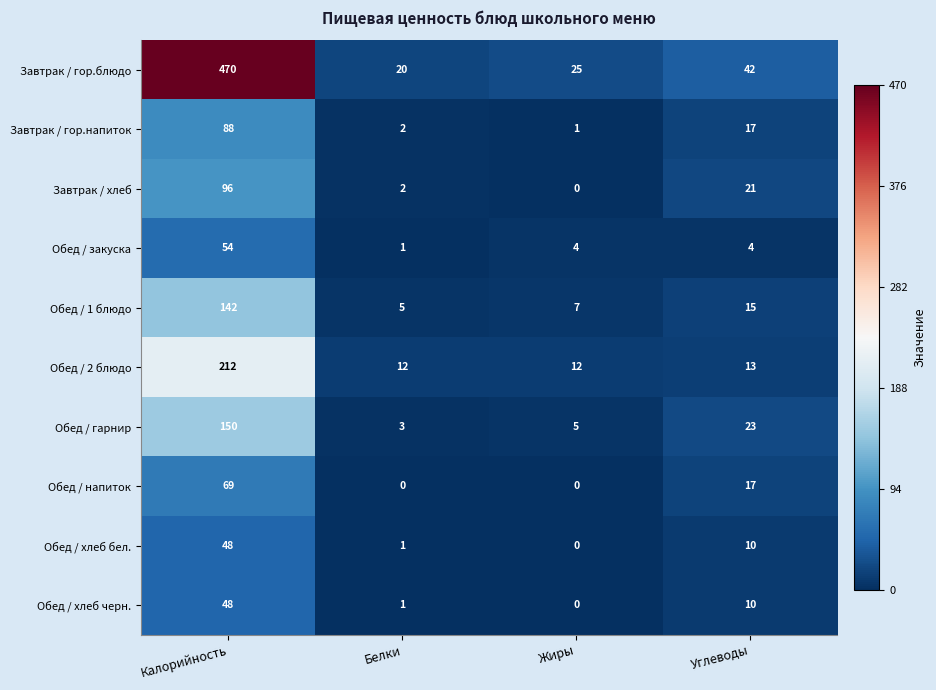

At which label does Завтрак / хлеб first exceed 21?

Калорийность